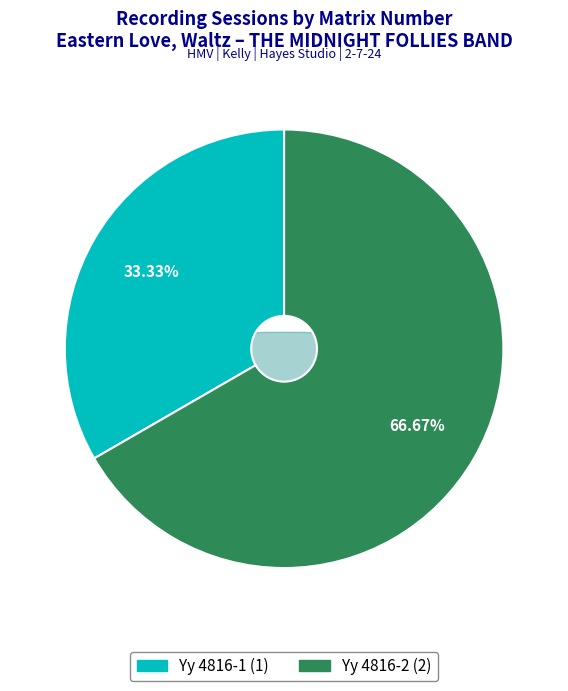

What is the total percentage of Yy 4816-2 and Yy 4816-1?

100.0%